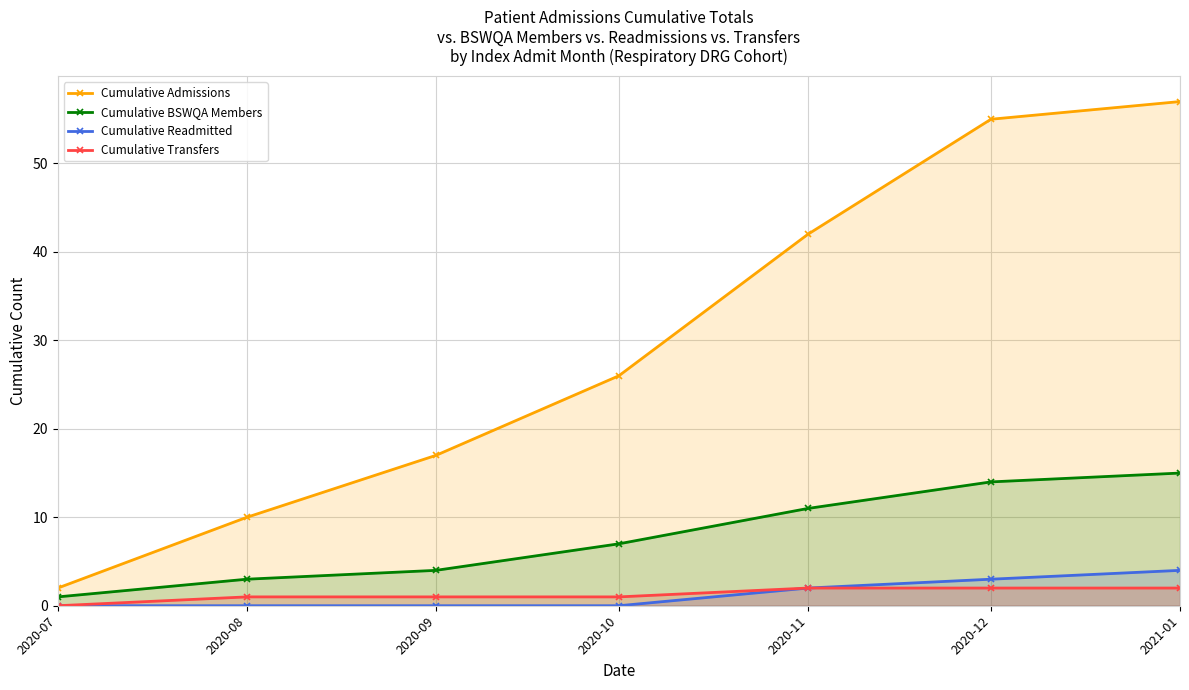

What is the value of the Cumulative Admissions point at the 1st from the left?

2